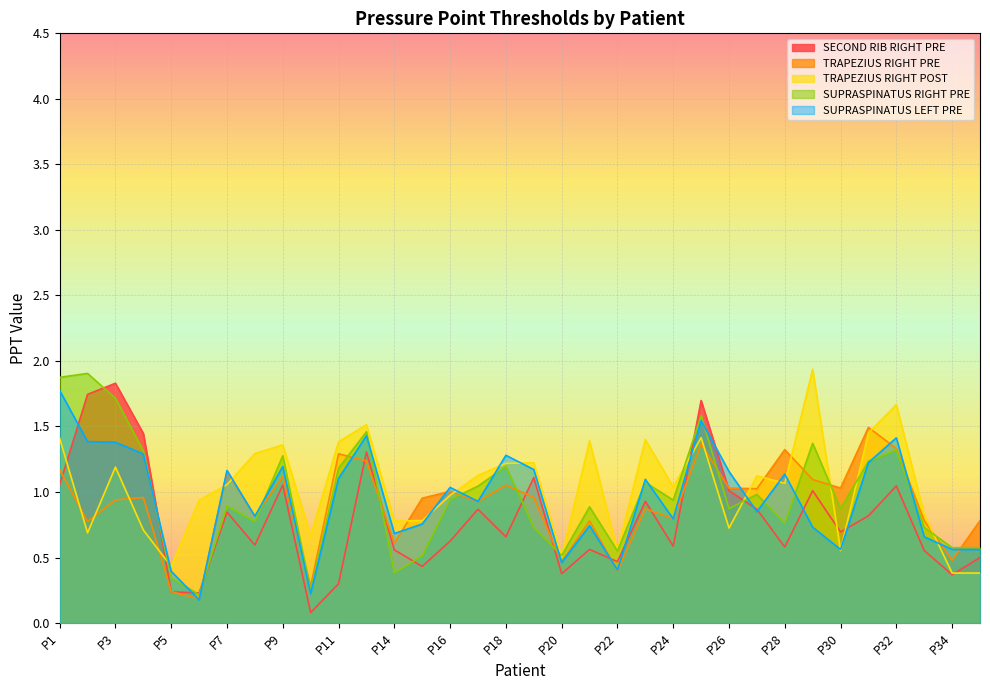

What are all the series names shown in the legend?

SECOND RIB RIGHT PRE, TRAPEZIUS RIGHT PRE, TRAPEZIUS RIGHT POST, SUPRASPINATUS RIGHT PRE, SUPRASPINATUS LEFT PRE